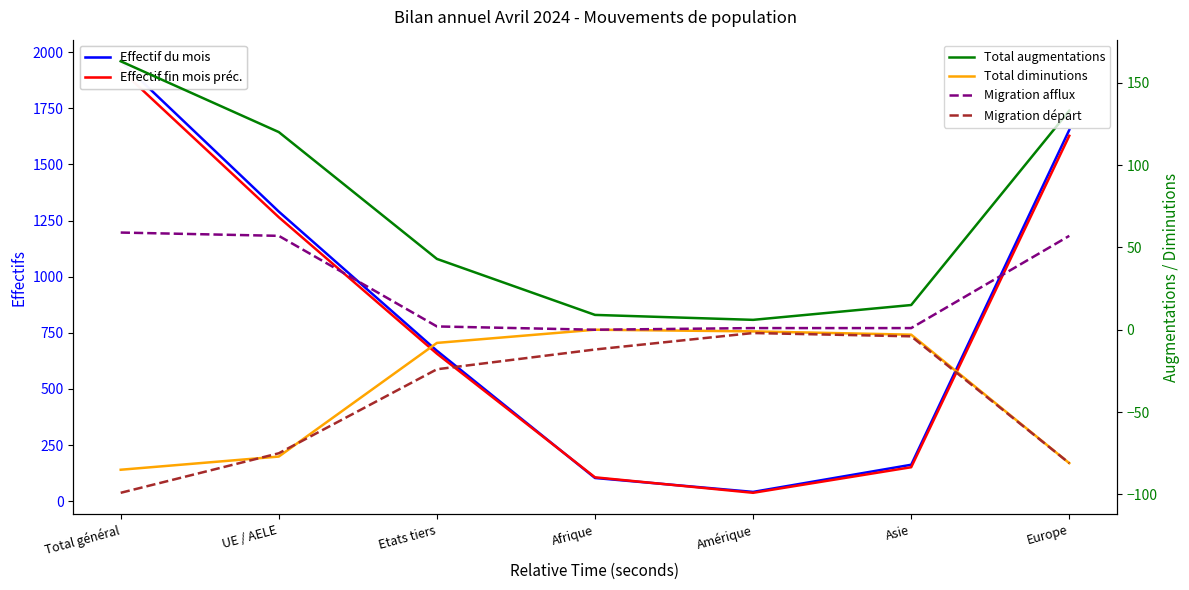

True or false: Total augmentations has a value of 25 at Asie.

False